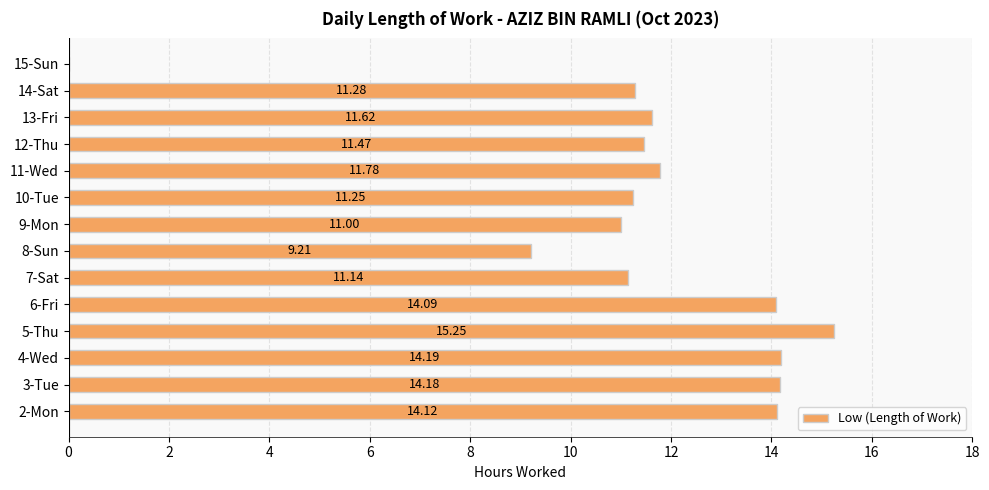

Which has a higher value, 2-Mon or 8-Sun?

2-Mon